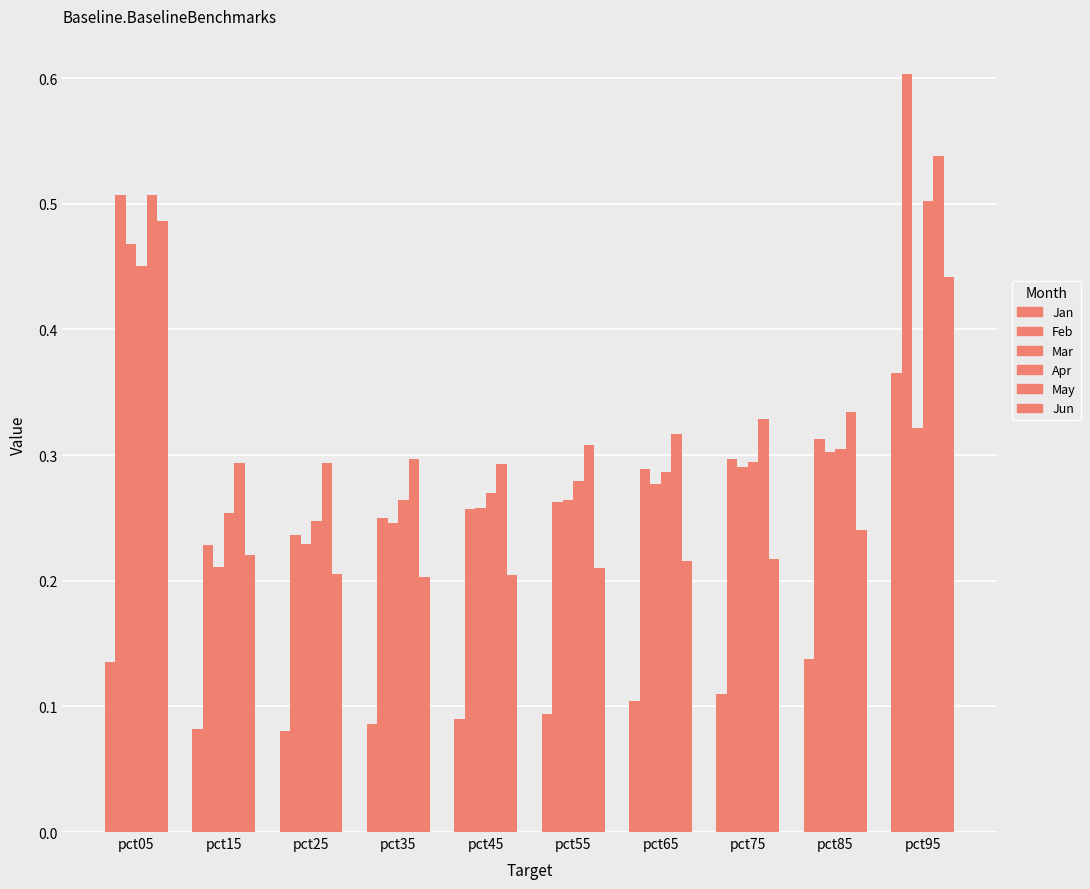

What is the average value of the Jan series?

0.1